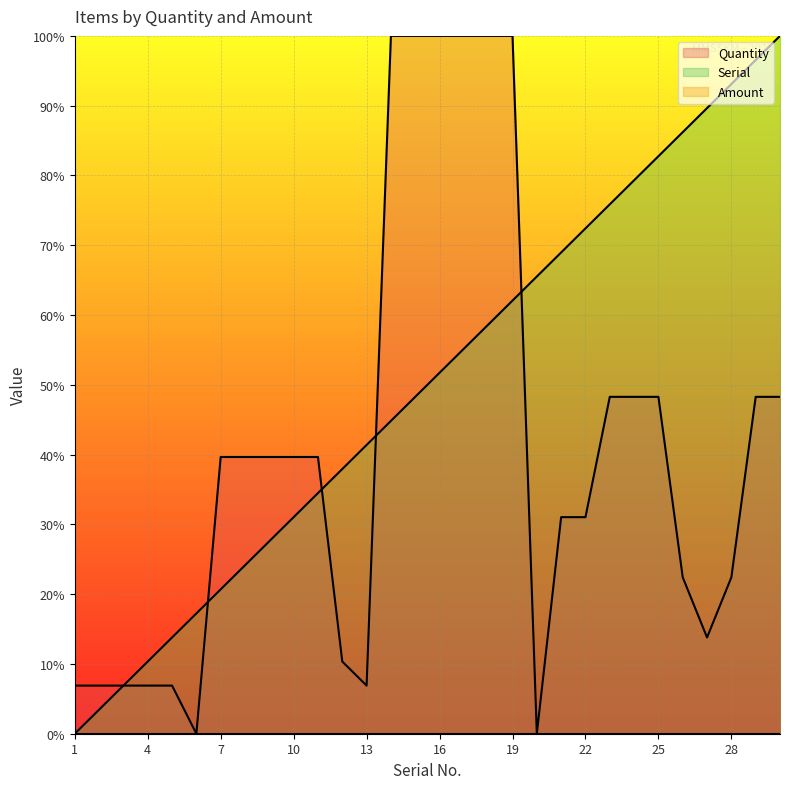

Which has a higher value, 25 or 23?

25